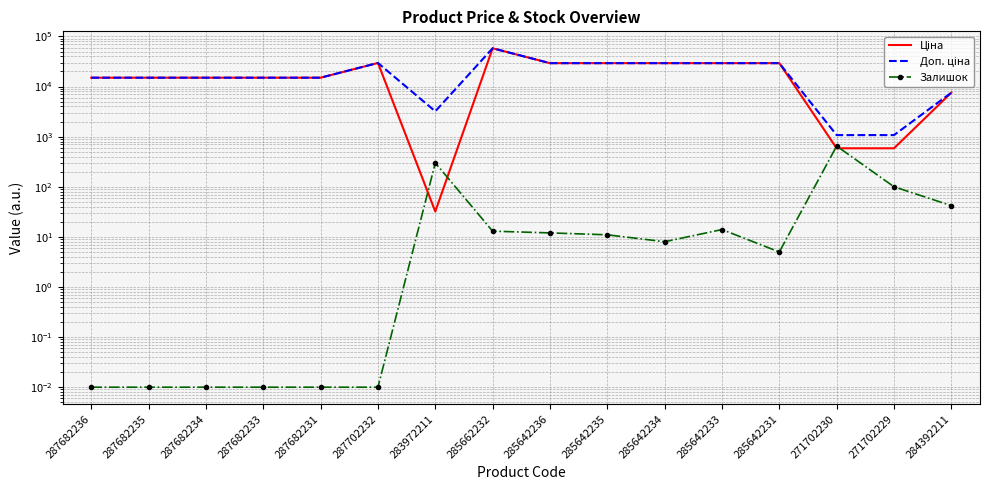

At how many categories does at least one series exceed 4459?

13